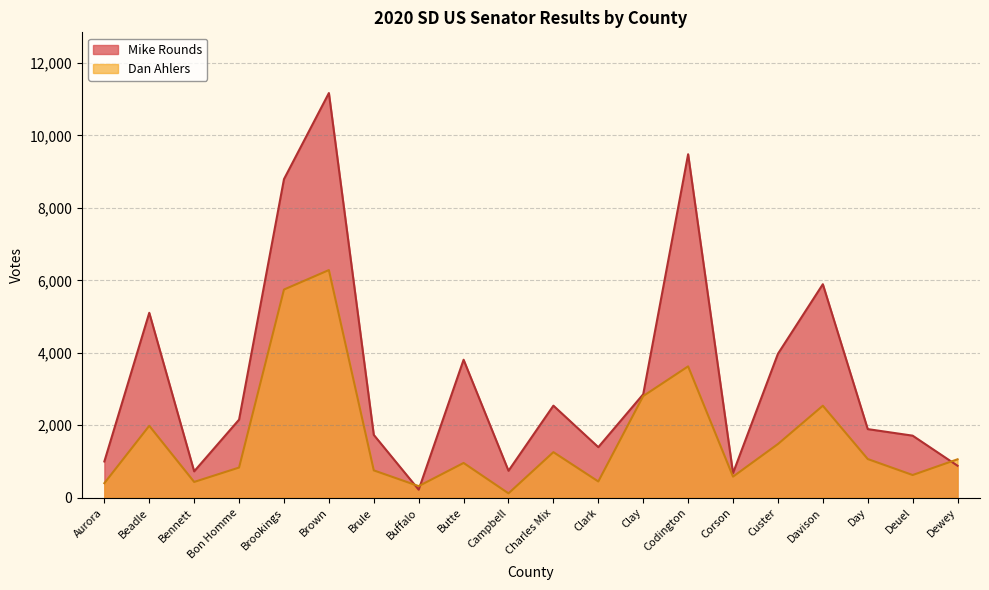

At Campbell, list the series in order from largest to smallest.

Mike Rounds, Dan Ahlers